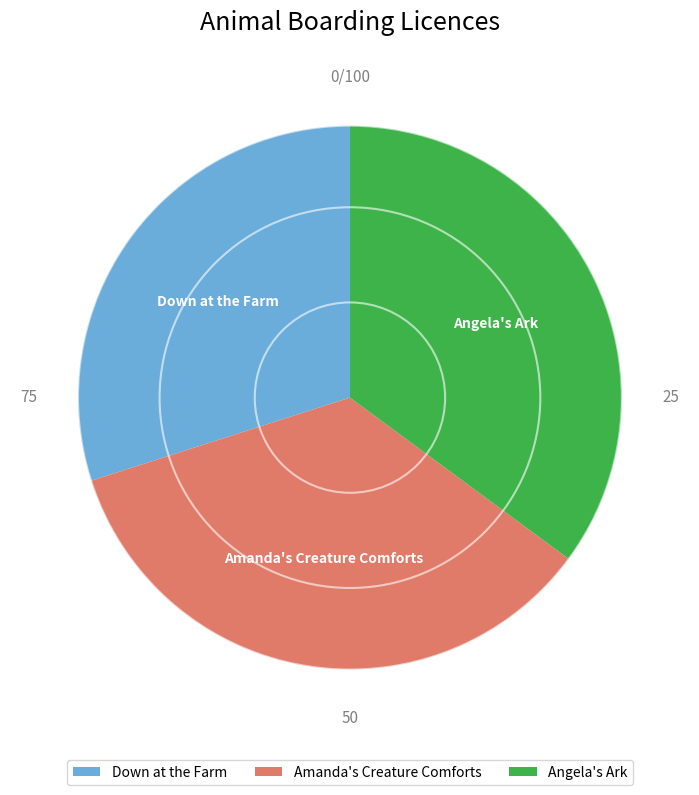

The Amanda's Creature Comforts slice represents 35% of the pie. True or false?

True